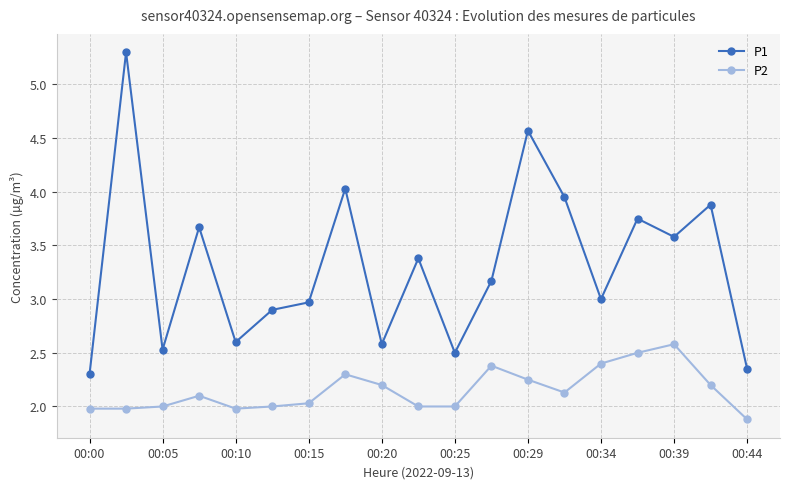

Which series has the widest spread of values?

P1